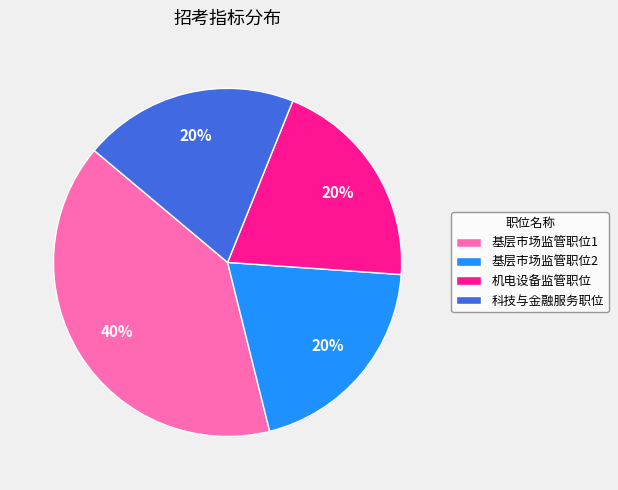

Do 机电设备监管职位 and 基层市场监管职位1 together represent more than half of the pie?

Yes